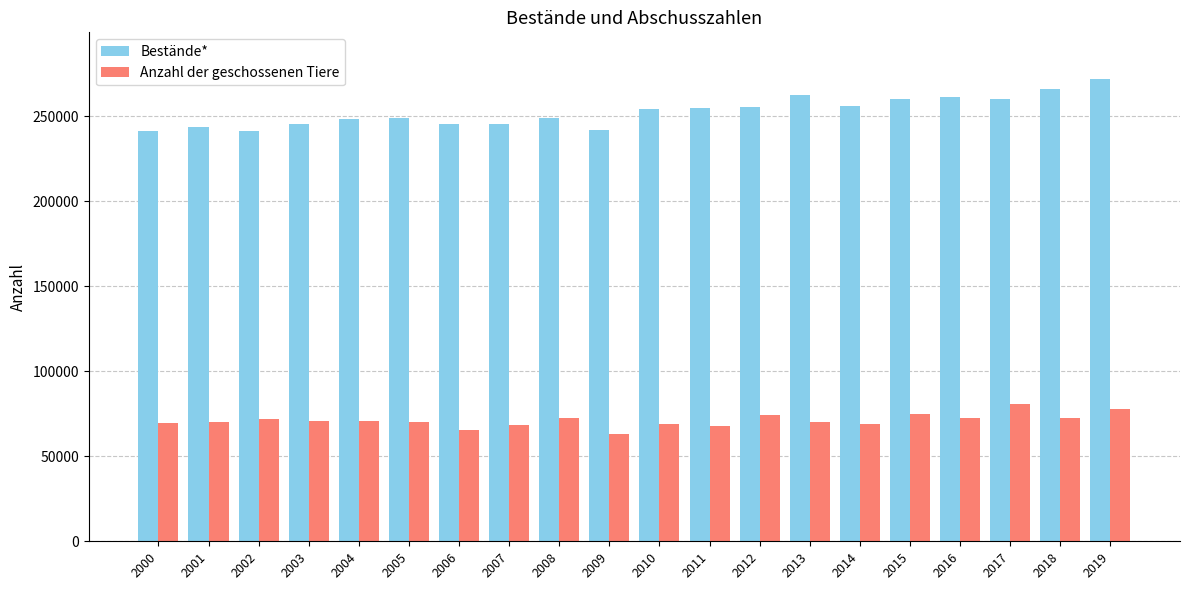

At how many categories does at least one series exceed 203290?

20